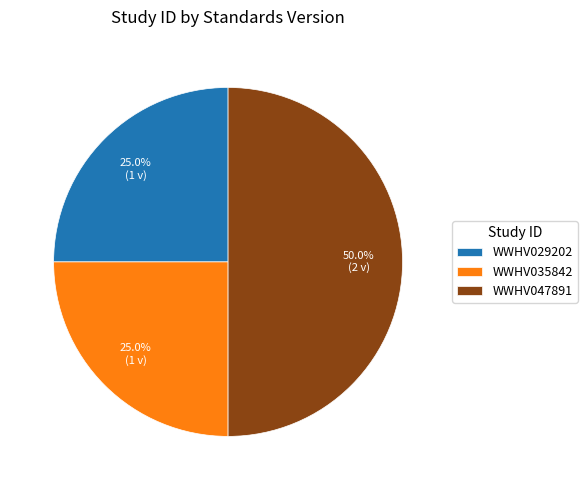

What percentage is the WWHV047891 slice, to the nearest percent?

50%